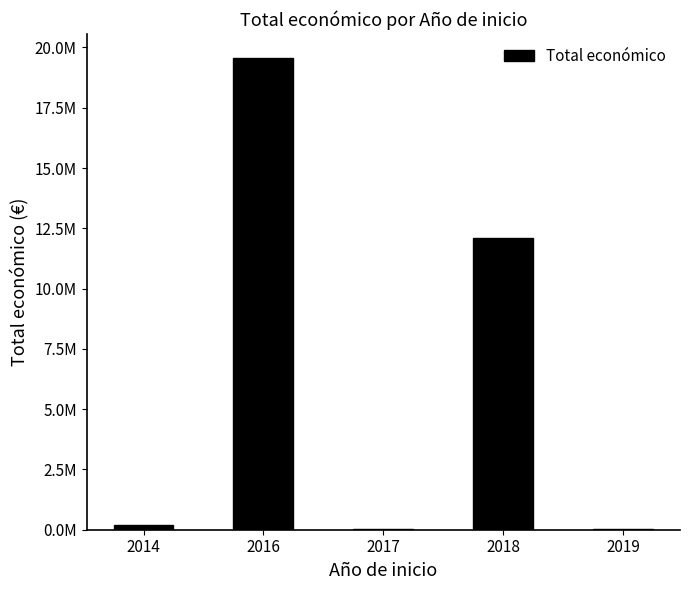

Read the value at 2018, to the nearest 50.

12093600